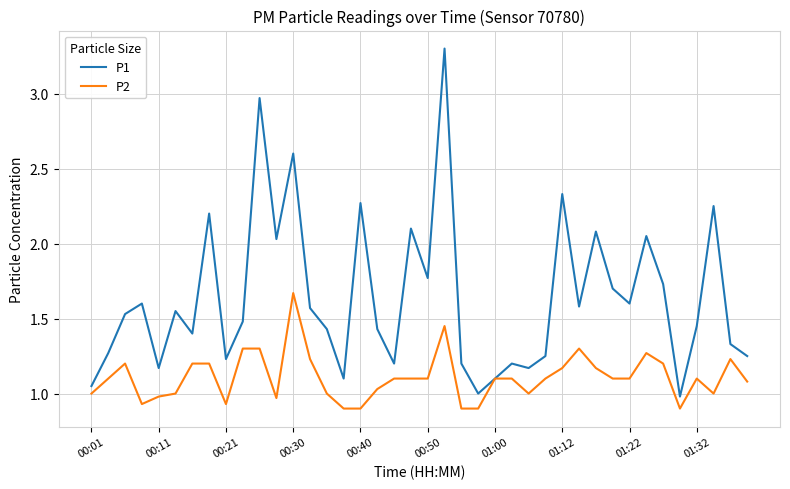

List the series in order of their peak value, highest first.

P1, P2